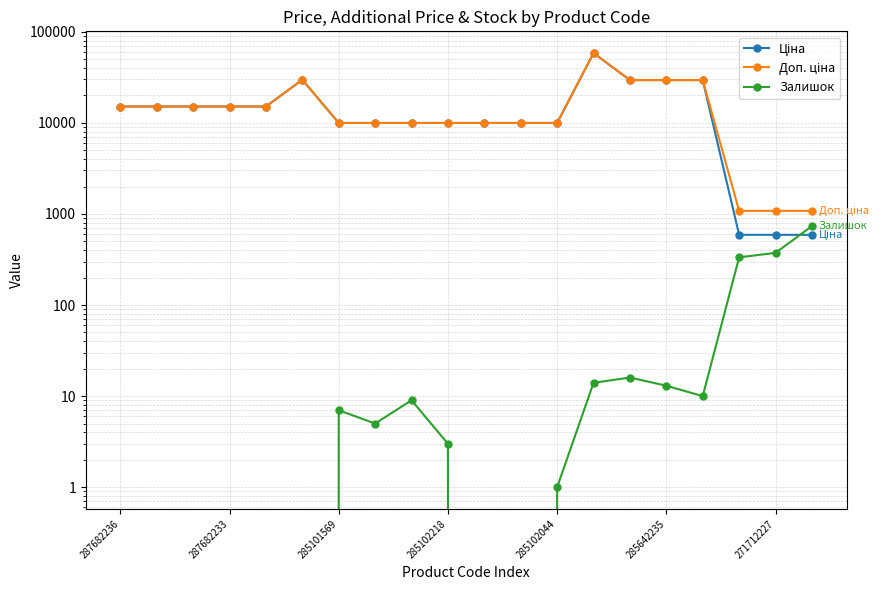

True or false: Доп. ціна and Ціна intersect in this chart.

False